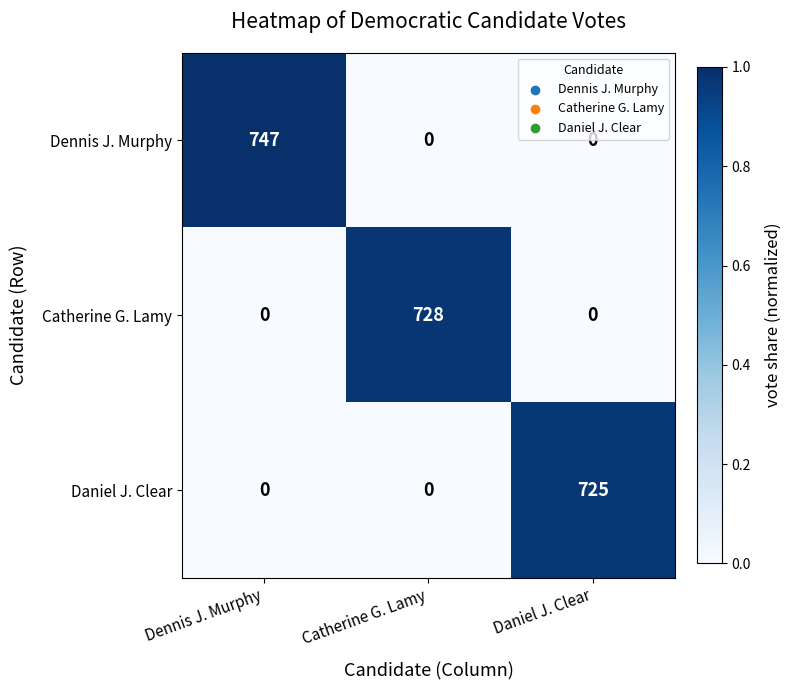

What is the spread (max minus min) of values at Catherine G. Lamy?

728